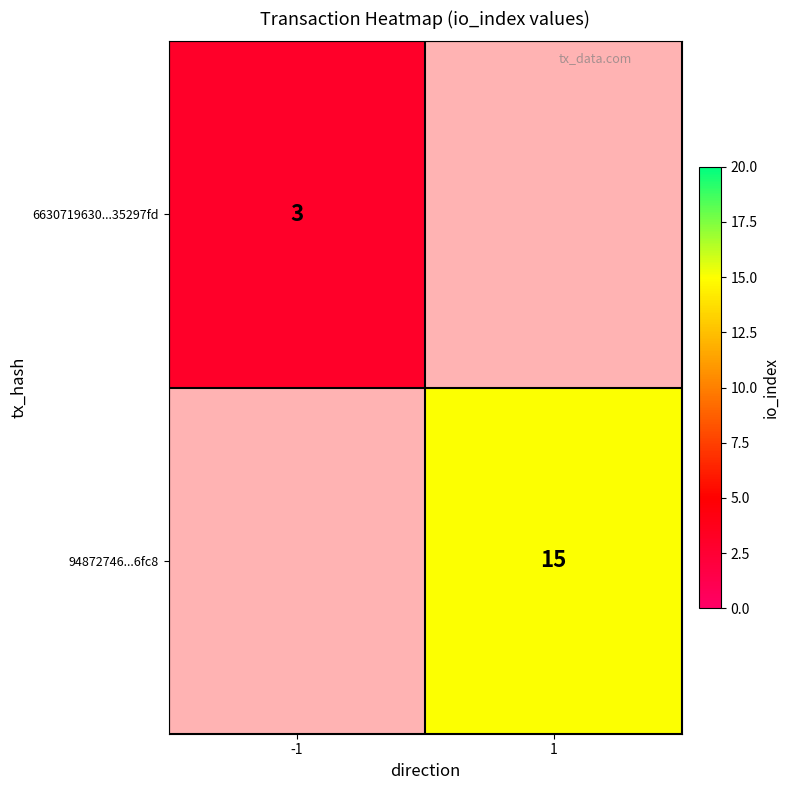

The 94872746...6fc8 series shows 20 at 1. True or false?

False